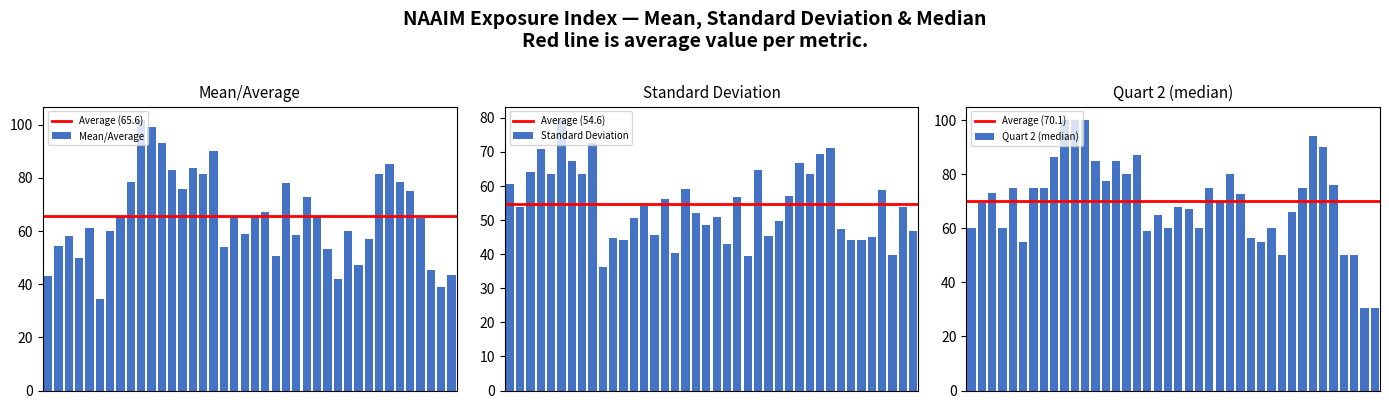

Is it true that Mean/Average equals 65.1 at 2023-01-18?

True